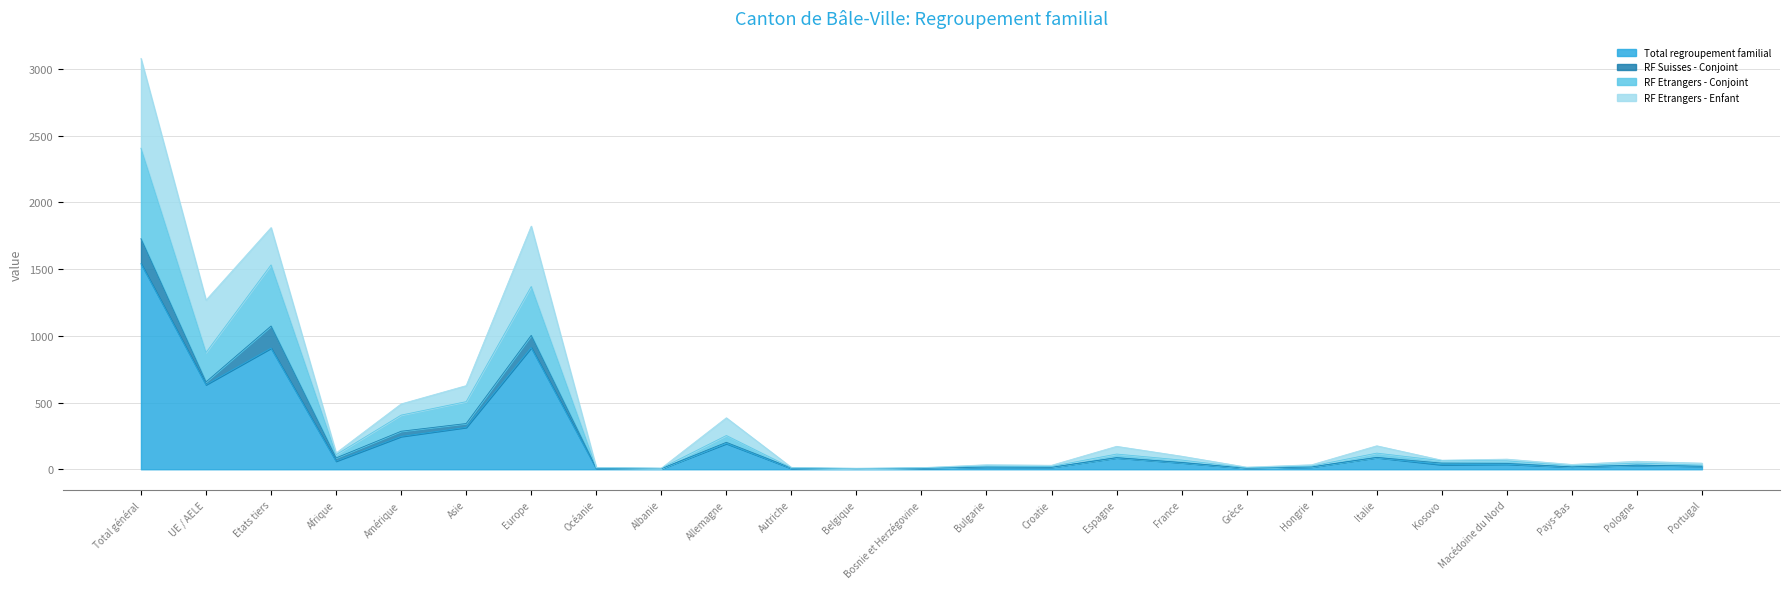

What is the difference between the RF Etrangers - Conjoint values at Croatie and Bosnie et Herzégovine?

10